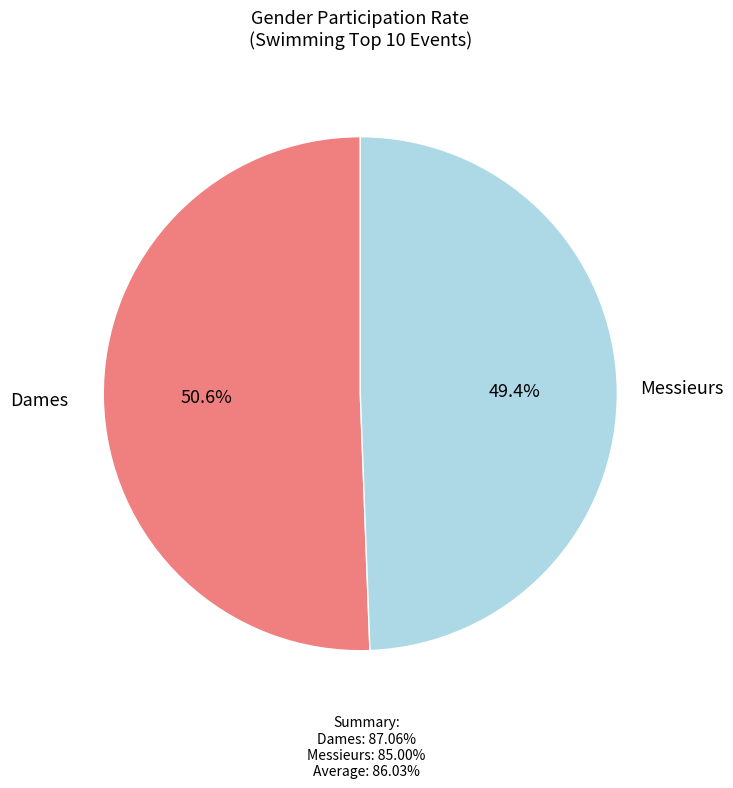

Which category has the biggest portion of the pie?

Dames